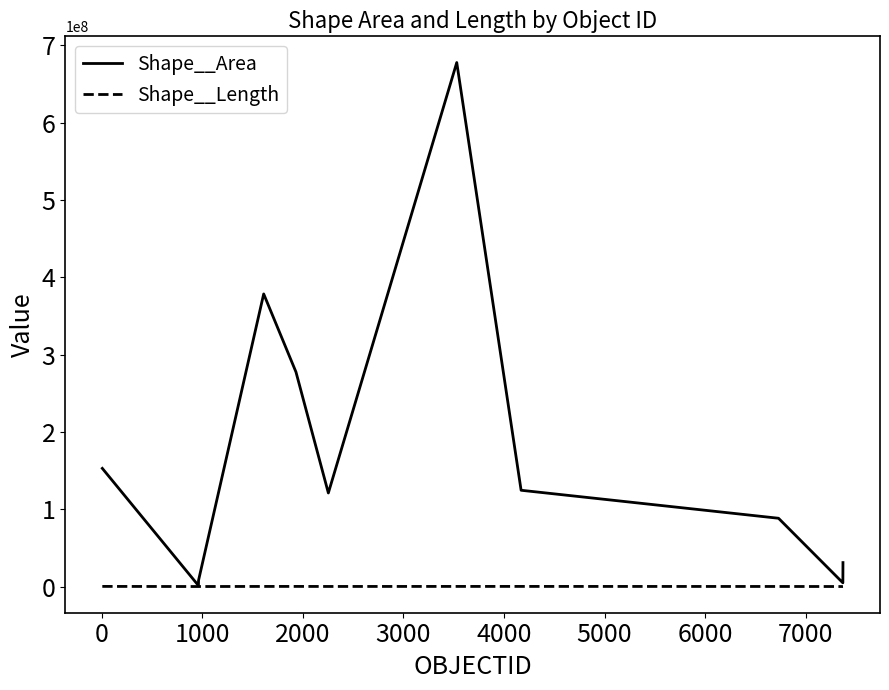

Rank the series by their maximum value, from highest to lowest.

Shape__Area, Shape__Length